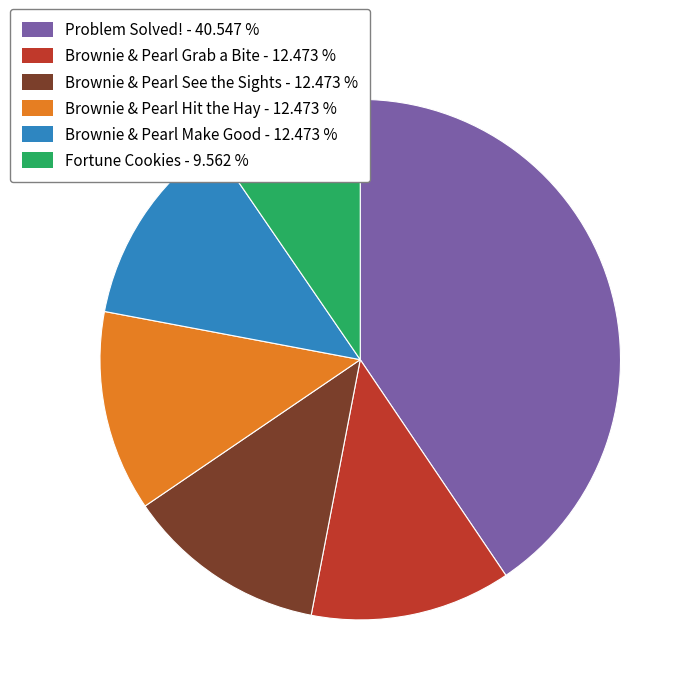

Do Problem Solved! - 40.547 % and Brownie & Pearl Make Good - 12.473 % together represent more than half of the pie?

Yes